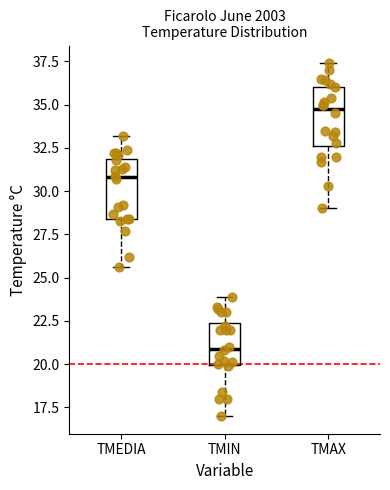

Which box's median line is the lowest?

TMIN